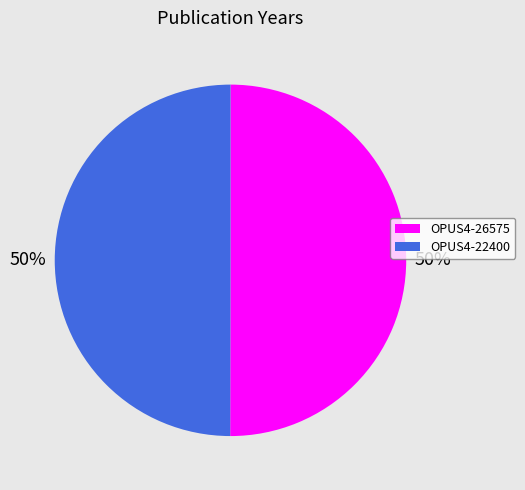

Do OPUS4-26575 and OPUS4-22400 together represent more than half of the pie?

Yes